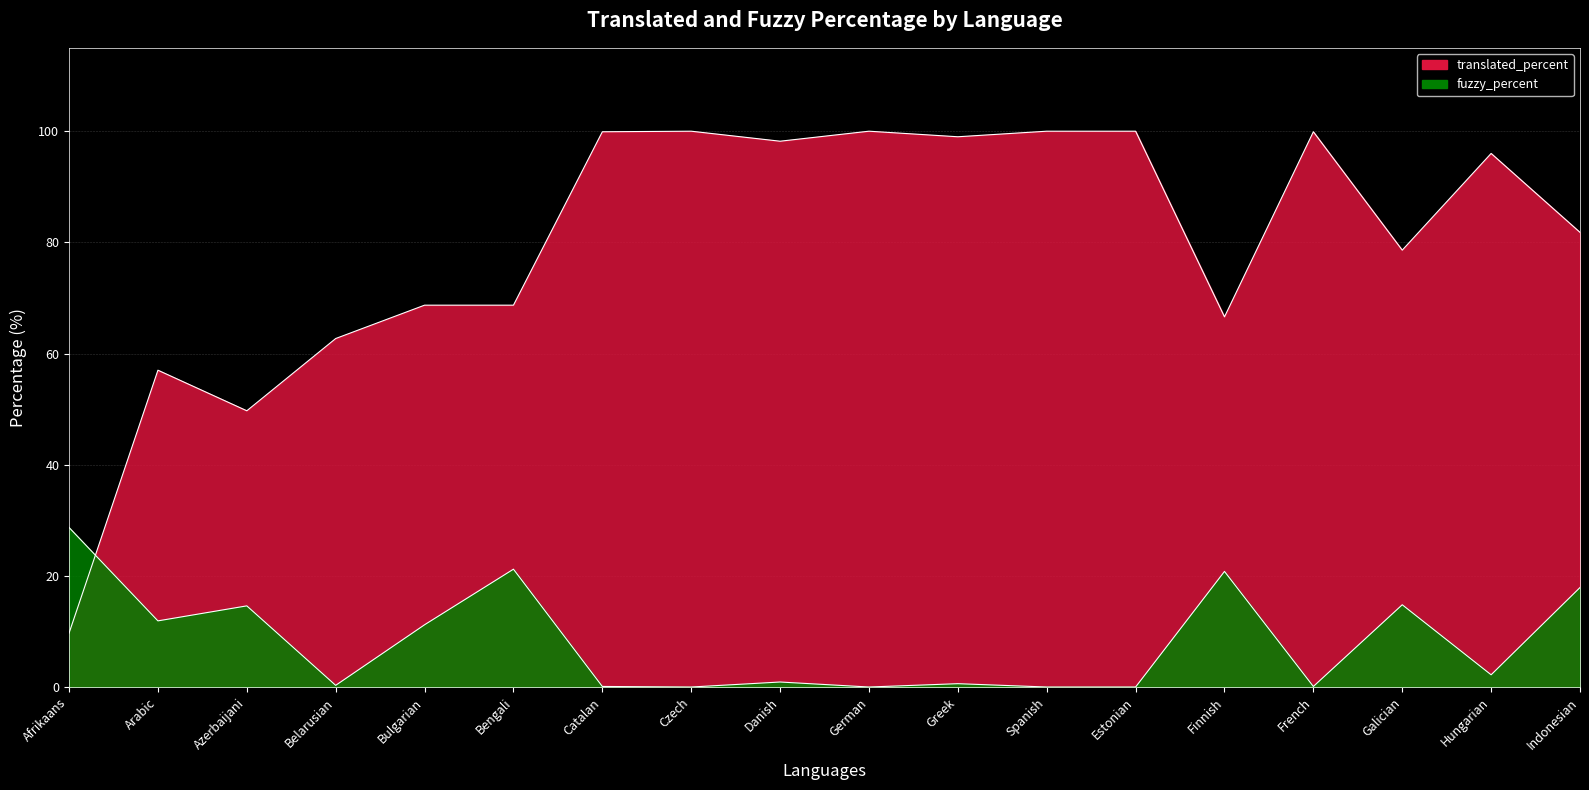

How many times do translated_percent and fuzzy_percent cross each other?

1